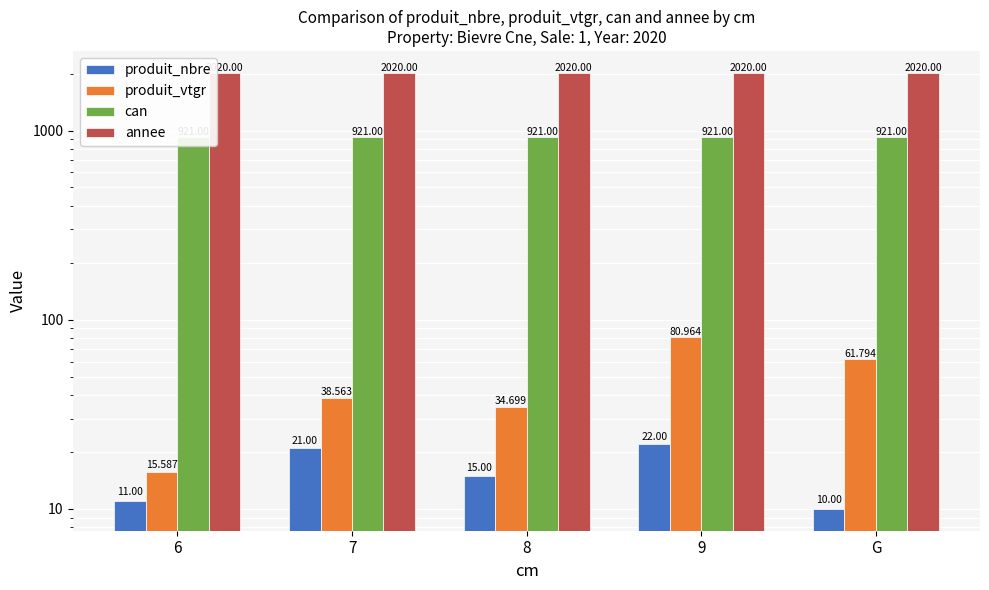

Rank the series at 6 from lowest to highest value.

produit_nbre, produit_vtgr, can, annee